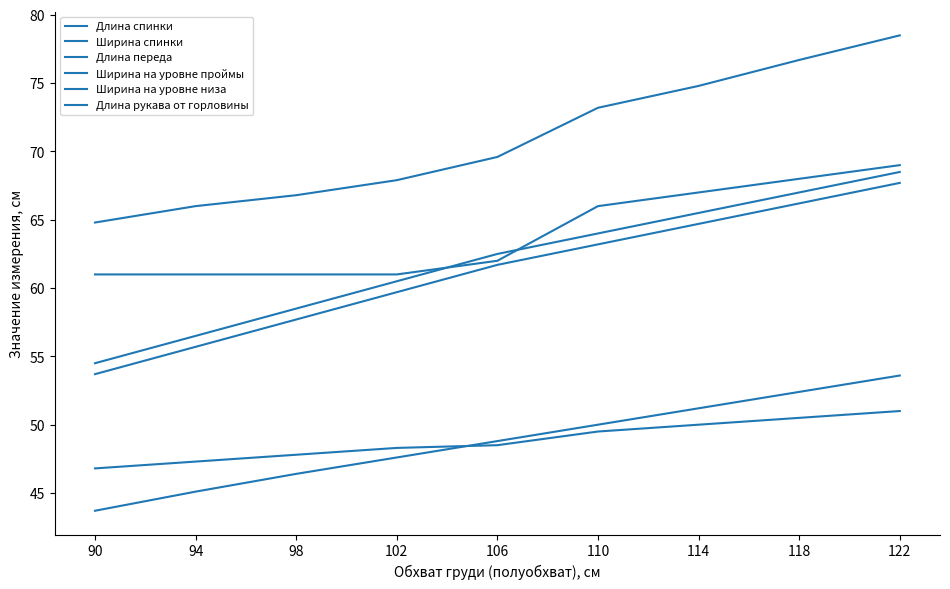

Which has a higher value, 98 or 106?

106